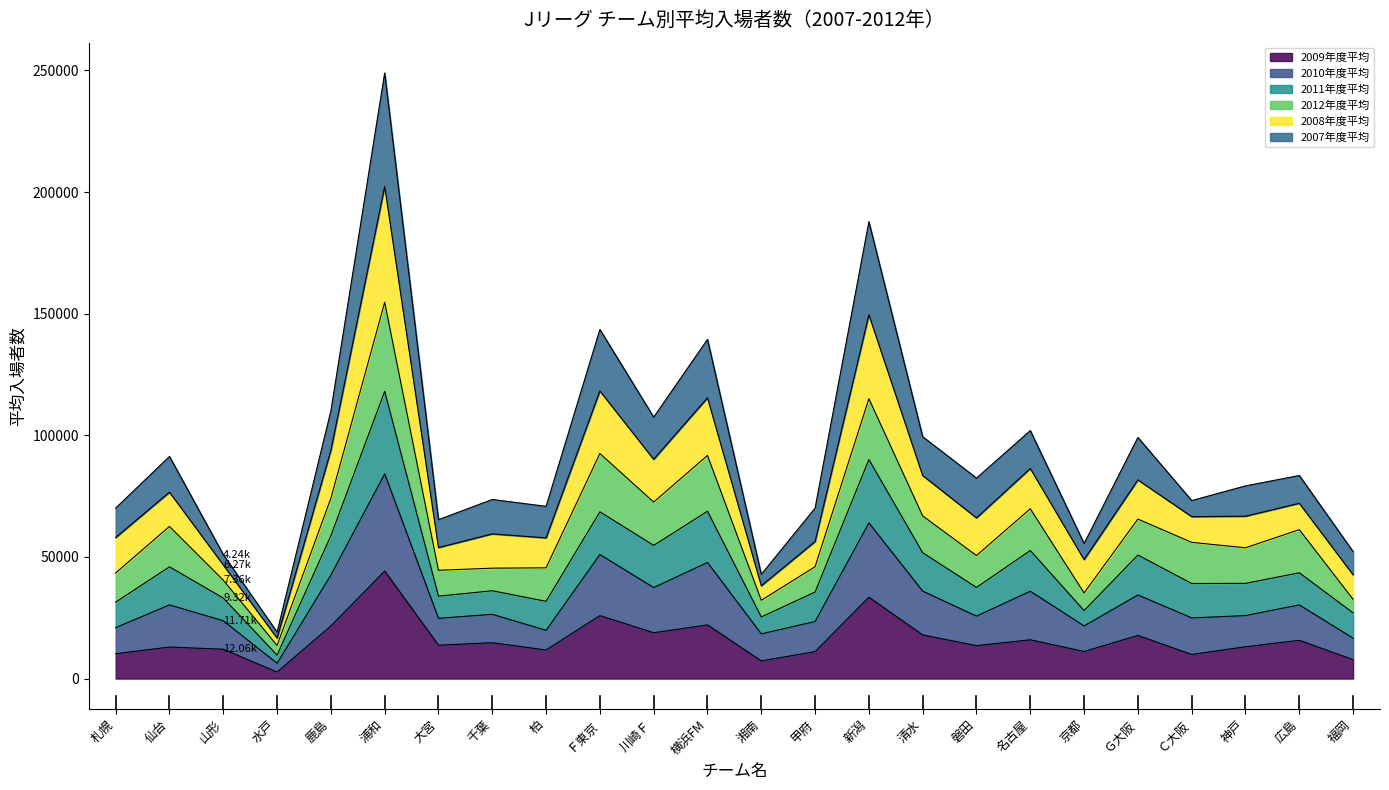

At which label does 2010年度平均 reach its peak?

浦和